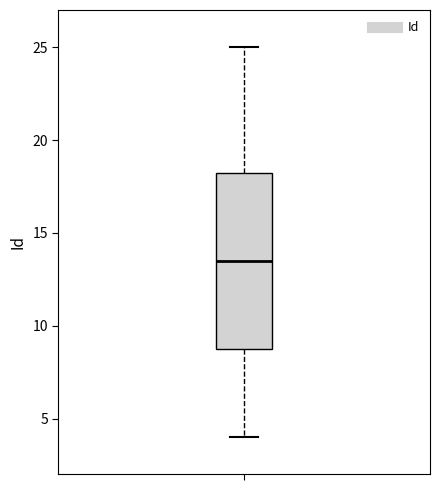

Read this box plot against the y-axis: the position of the median line, the range covered by the box, and the ends of both whiskers. The values are not printed on the chart, so give them approximately, as read against the axis.

median 13.5, box 9.0 to 18.5, whiskers 4.0 to 25.0